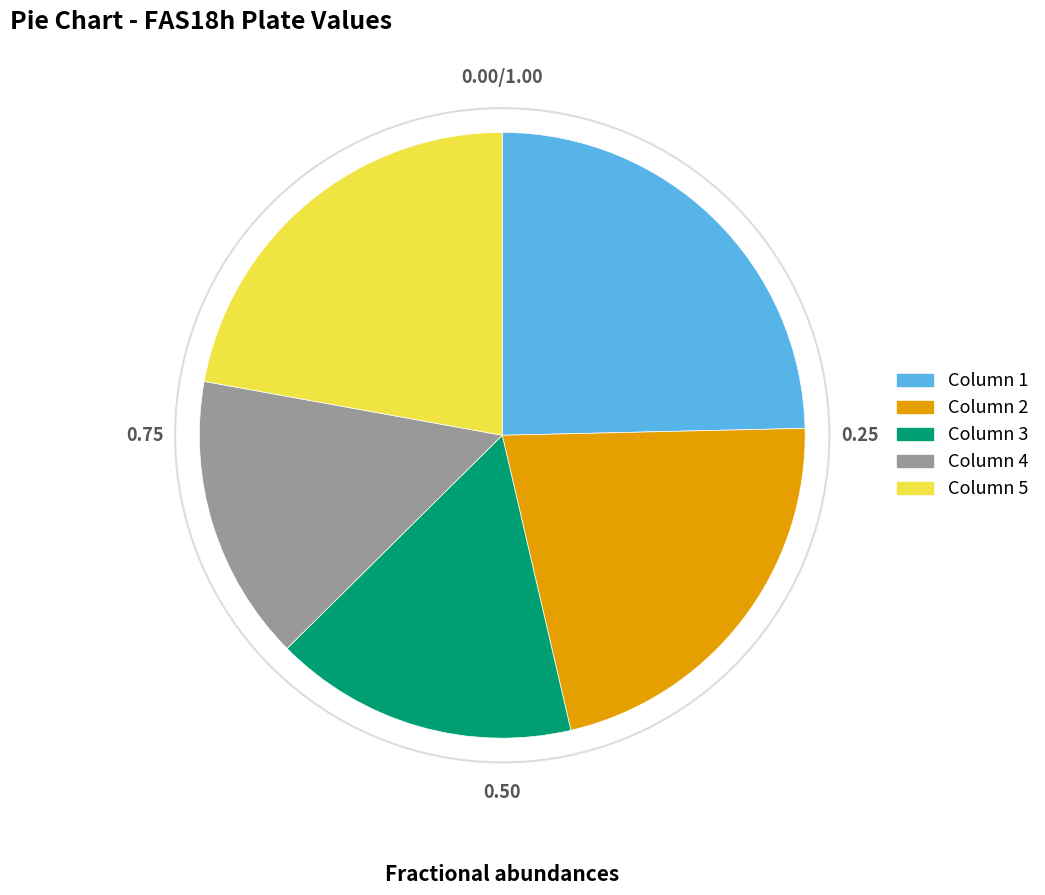

Is there any slice that represents more than half of the pie?

No